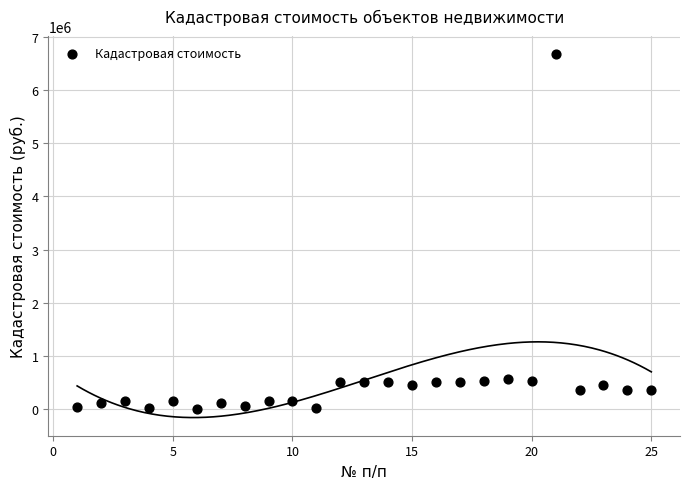

What is the range of Y values (max minus min)?

6674632.4